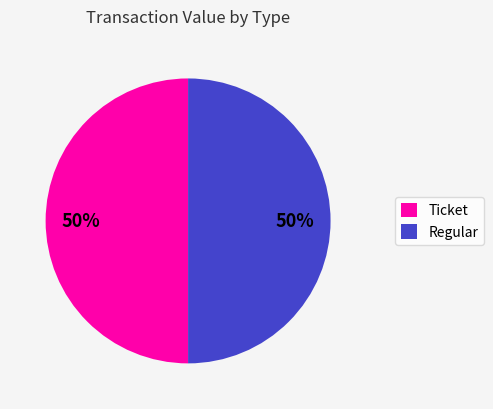

Is the sum of Ticket and Regular greater than half?

Yes